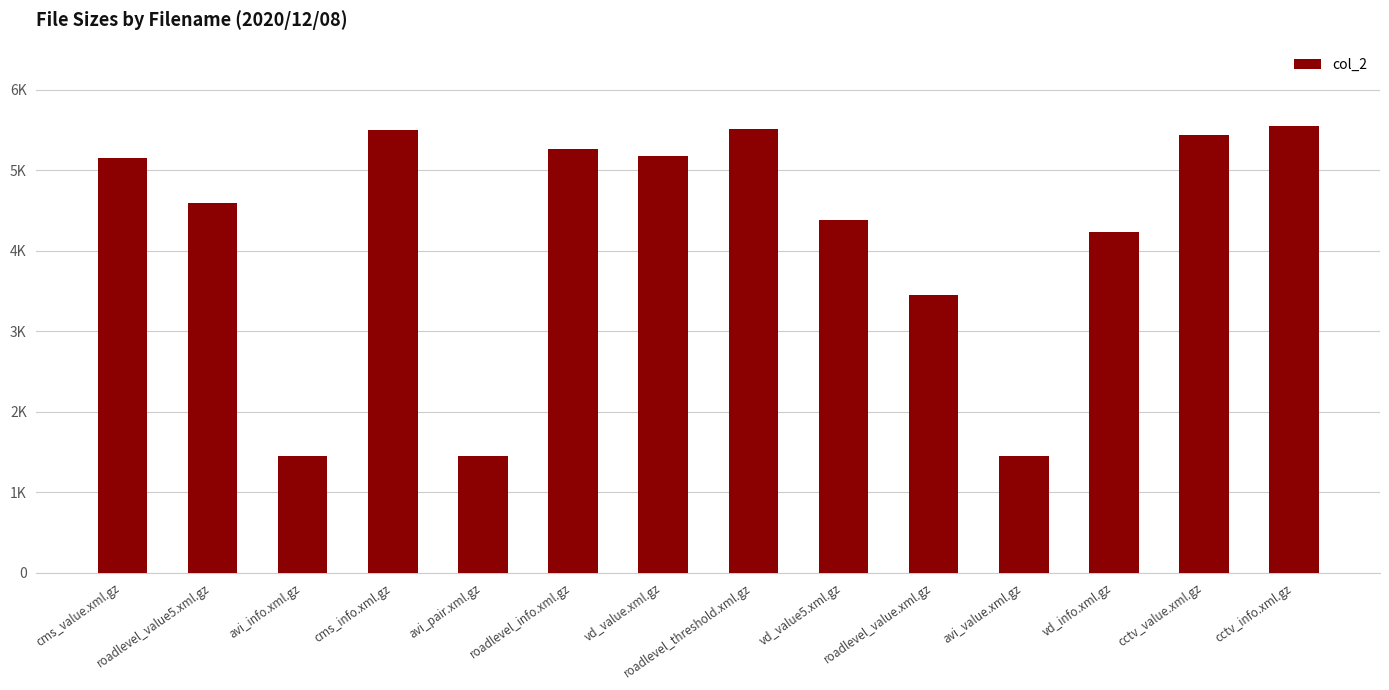

What is the sum of the values at roadlevel_threshold.xml.gz and roadlevel_info.xml.gz?

10774